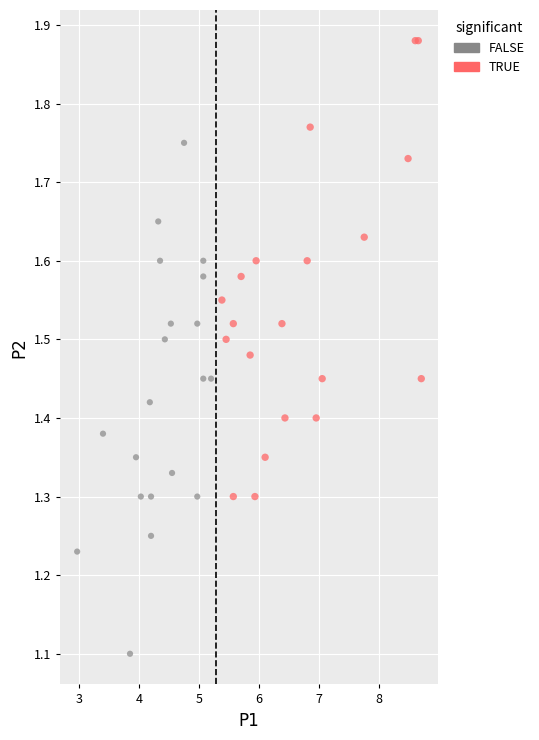

Which series contains the lowest Y value?

FALSE